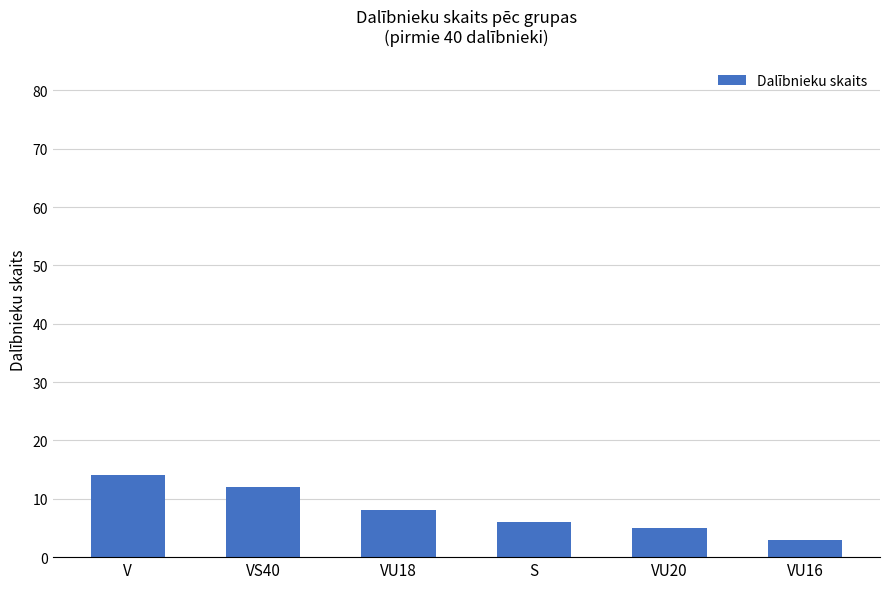

Which has a higher value, V or VU20?

V